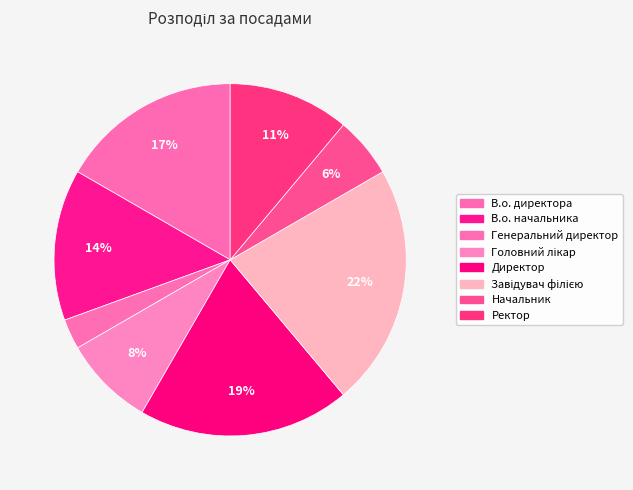

What is the total percentage of В.о. директора and Завідувач філією?

38.9%